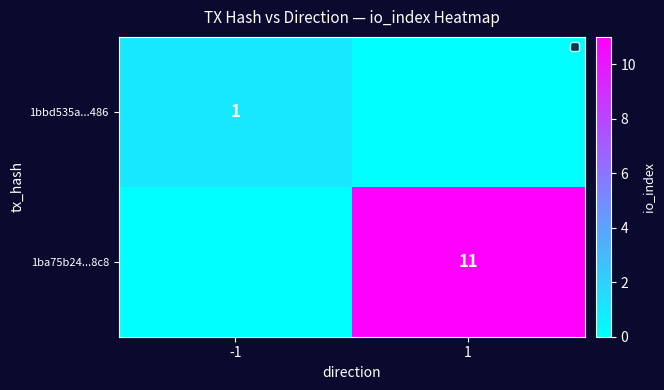

The 1ba75b24...8c8 series shows 17 at 1. True or false?

False